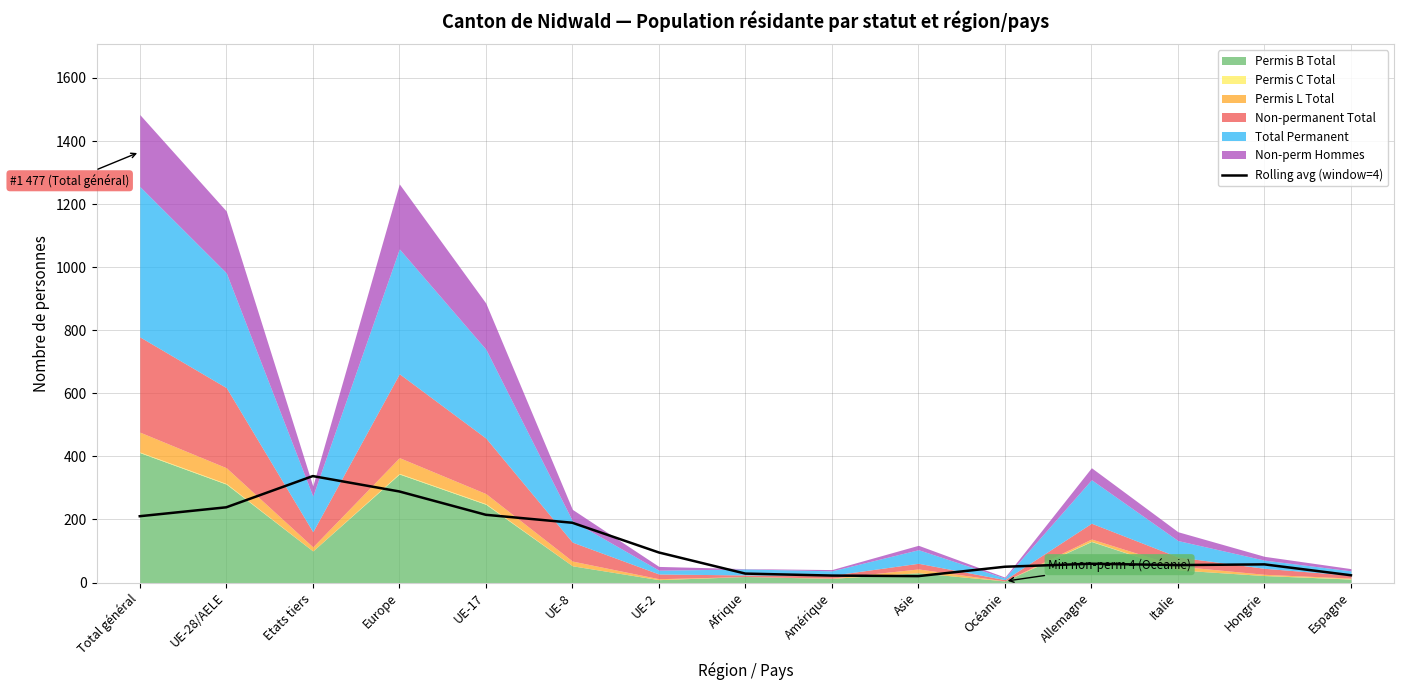

The Rolling avg (window=4) series shows 72.2 at Total général. True or false?

False